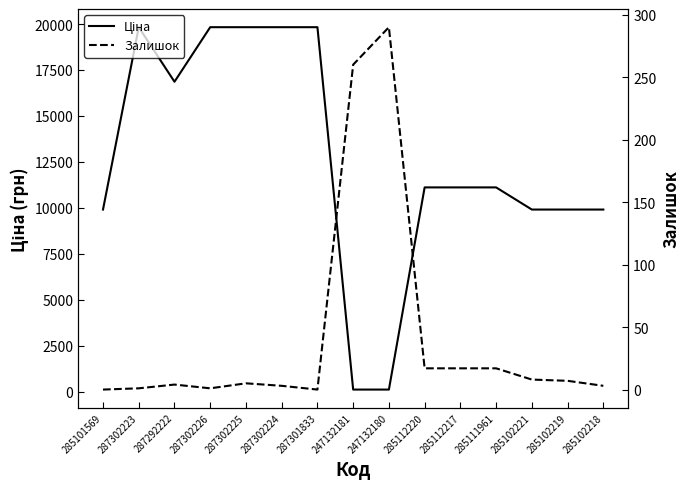

Count the number of data series in this chart.

2